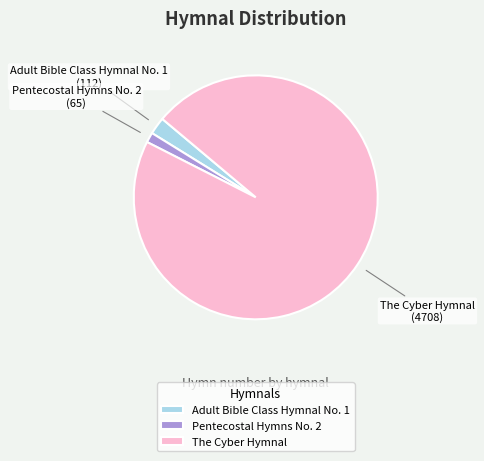

Is there any slice that represents more than half of the pie?

Yes